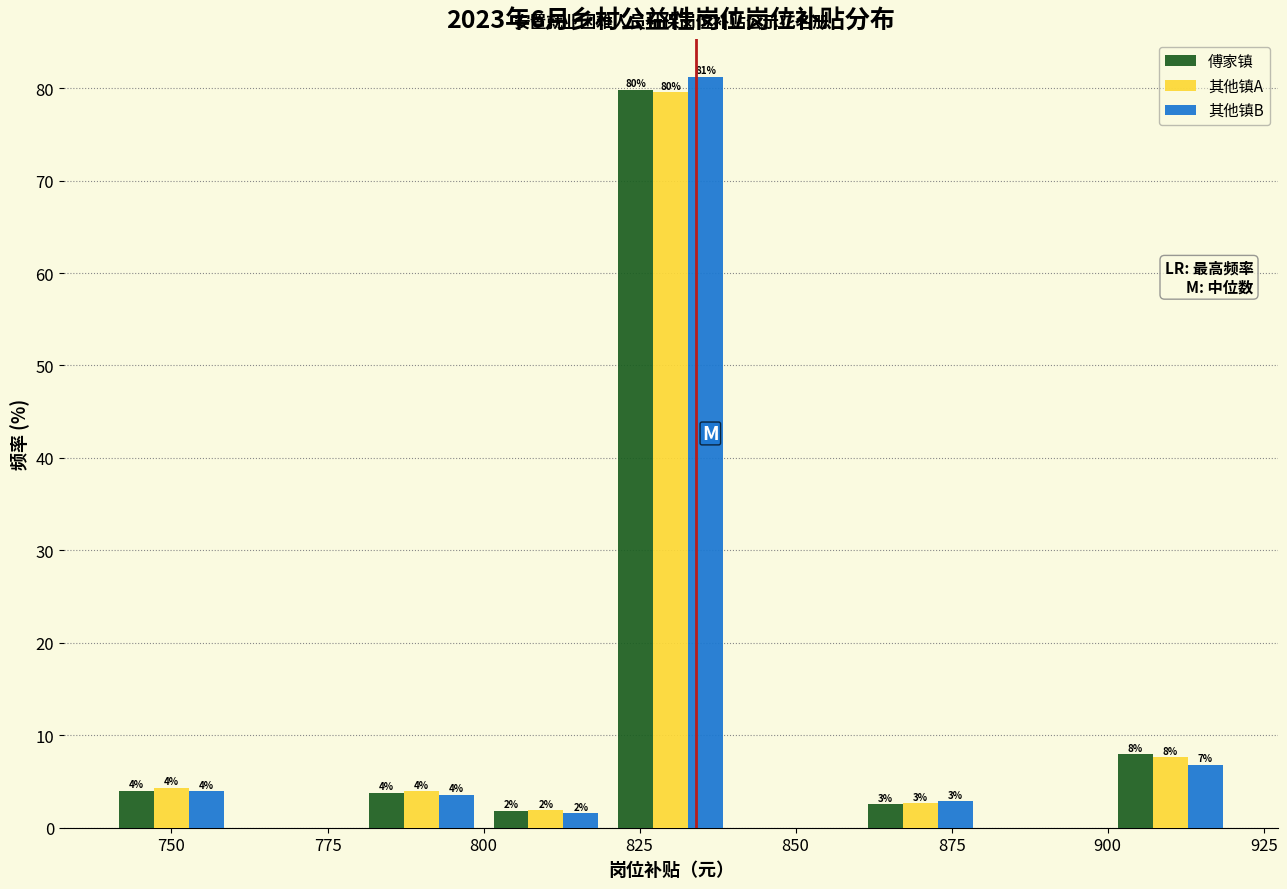

In the 其他镇A series, which range on the x-axis has the tallest bar?

820 to 840